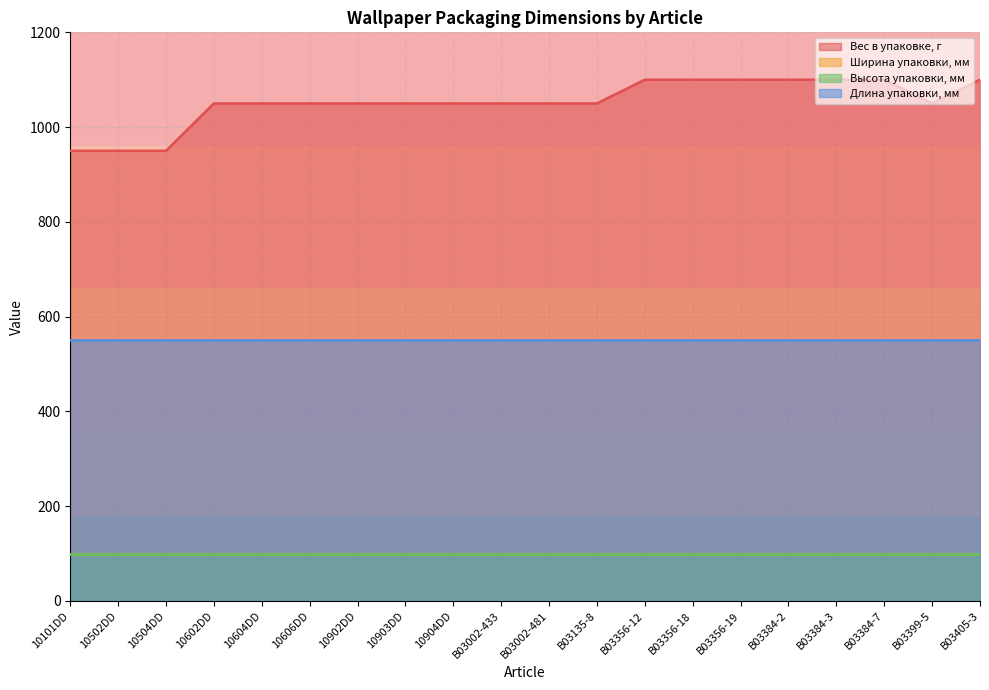

Does the chart display data point markers on the line(s)?

No